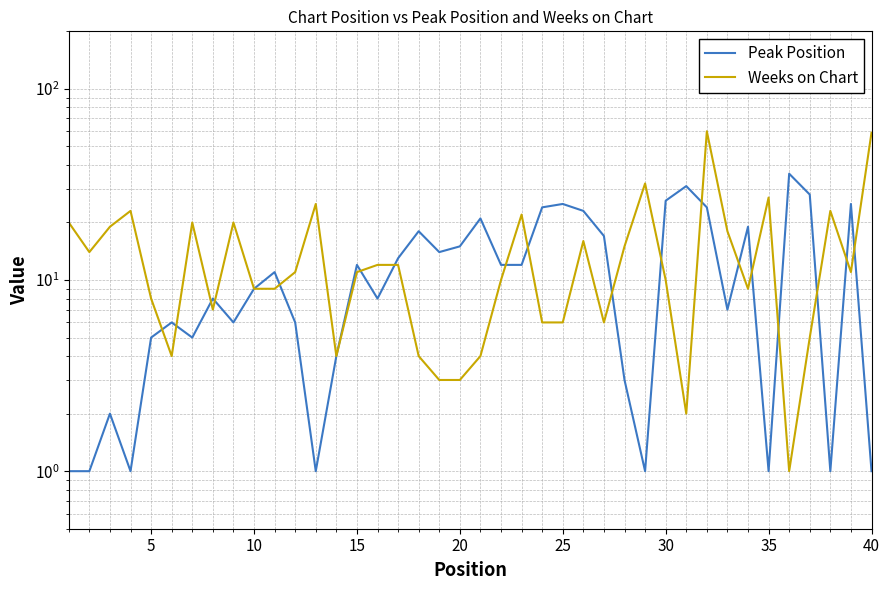

What are all the series names shown in the legend?

Peak Position, Weeks on Chart